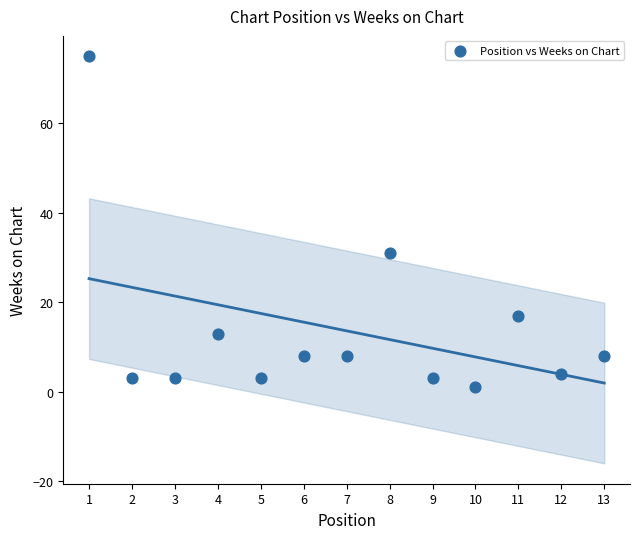

What Y value in the scatter plot is closest to 38?

31